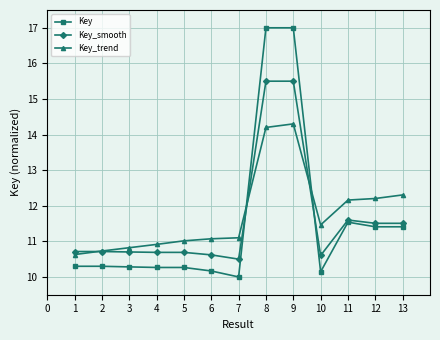

Is the value of Key at 5 greater than the value of Key_smooth at 4?

No